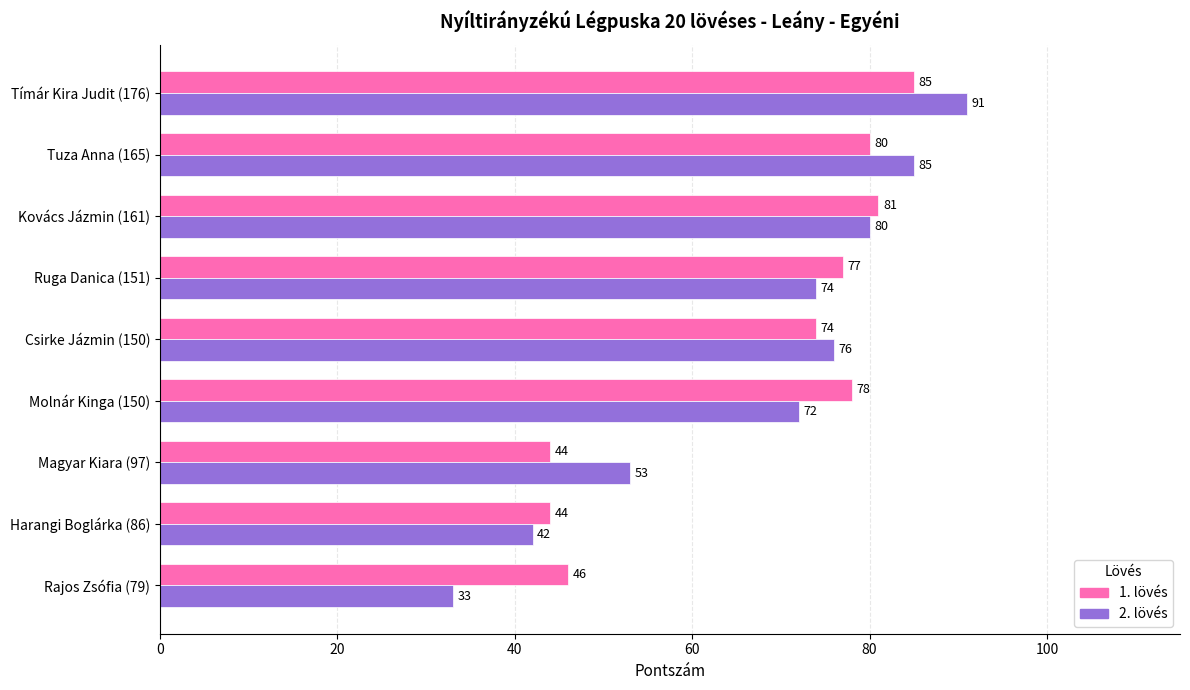

What is the difference between the second highest and second lowest values in the 1. lövés series?

37